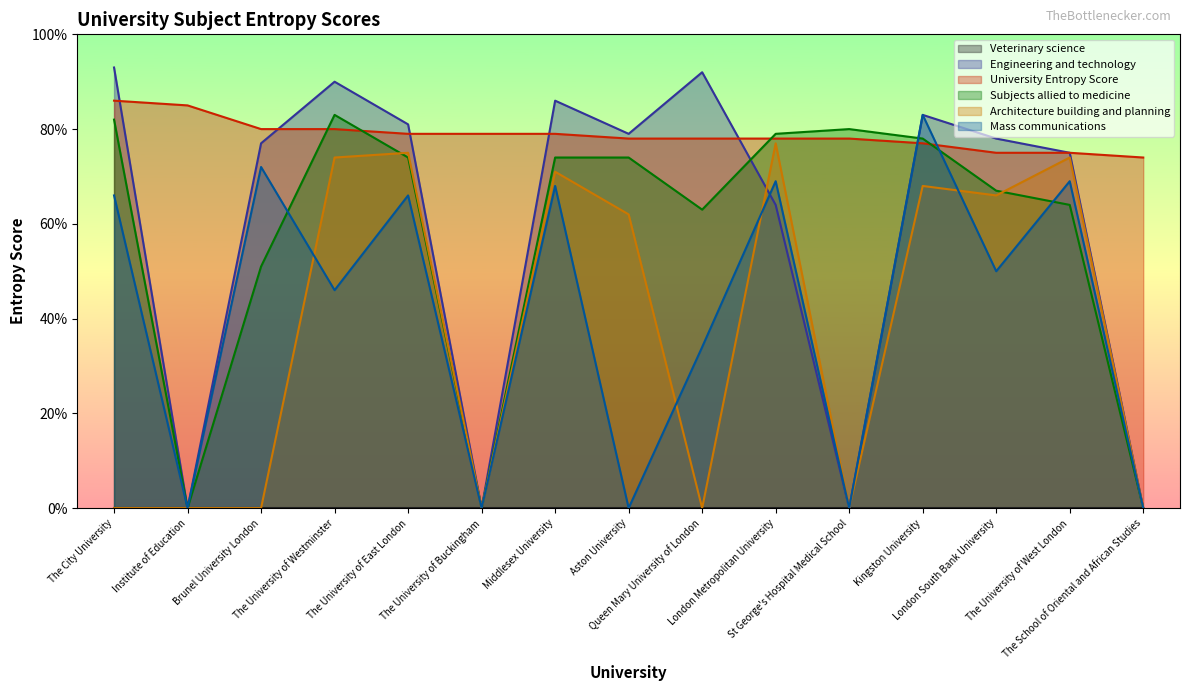

Does the chart display data point markers on the line(s)?

No